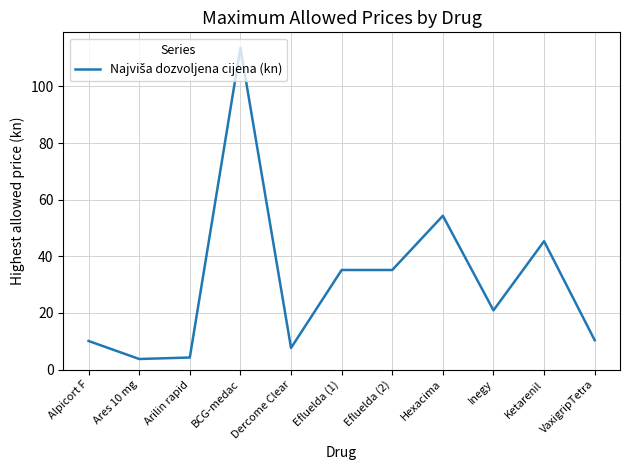

What is the change in value from Dercome Clear to Ketarenil?

+37.7